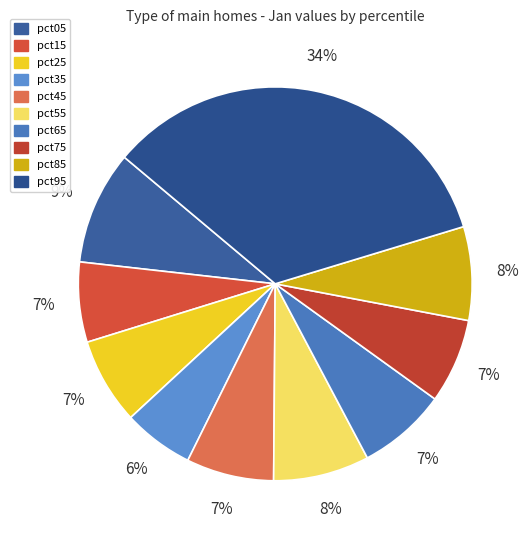

How many segments does this pie chart have?

10